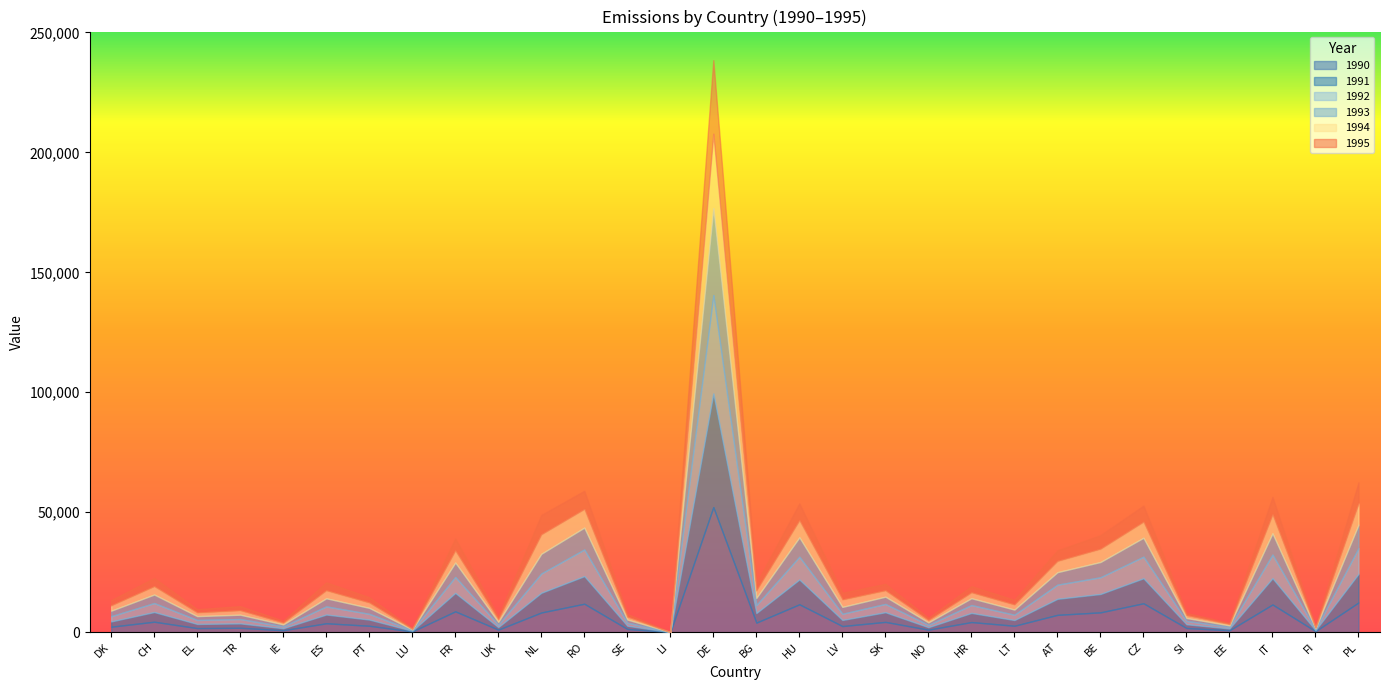

Between which two adjacent categories do 1995 and 1993 first intersect?

TR and IE